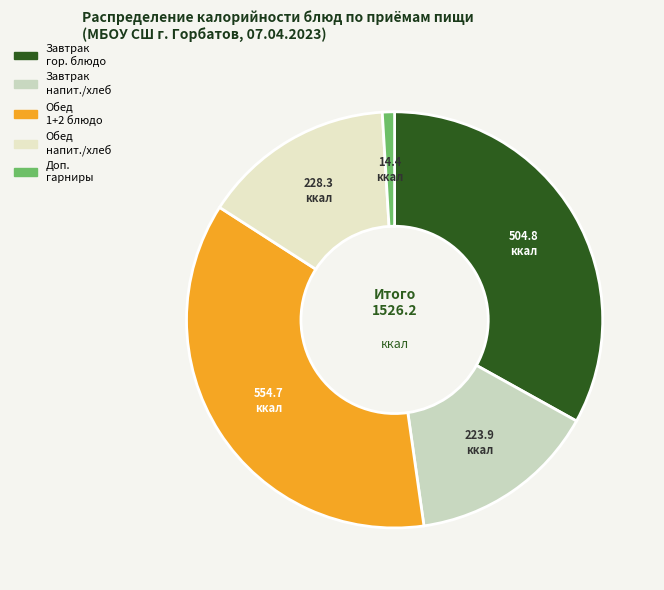

How many segments does this pie chart have?

5